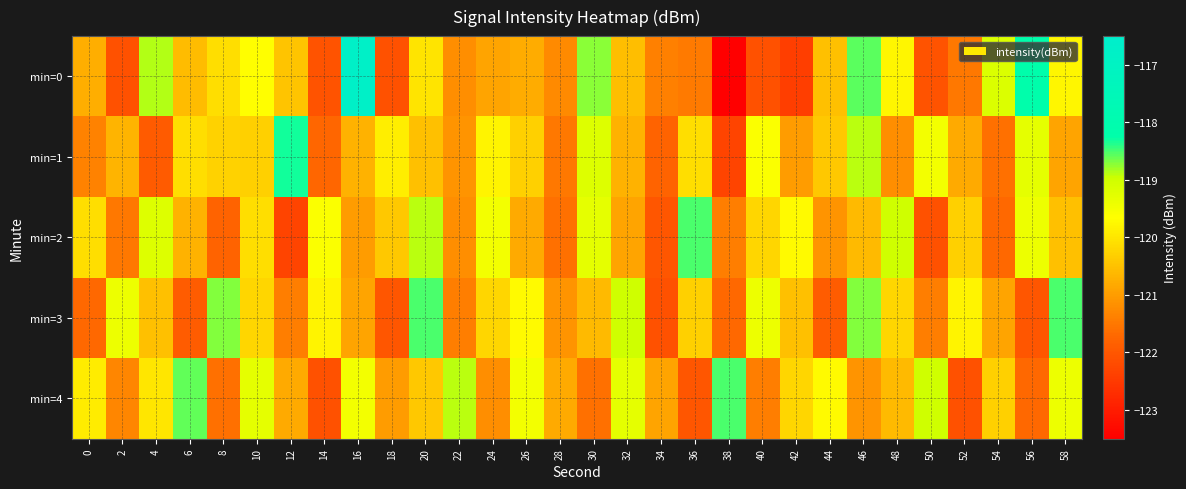

Which series has the widest spread of values?

min=0